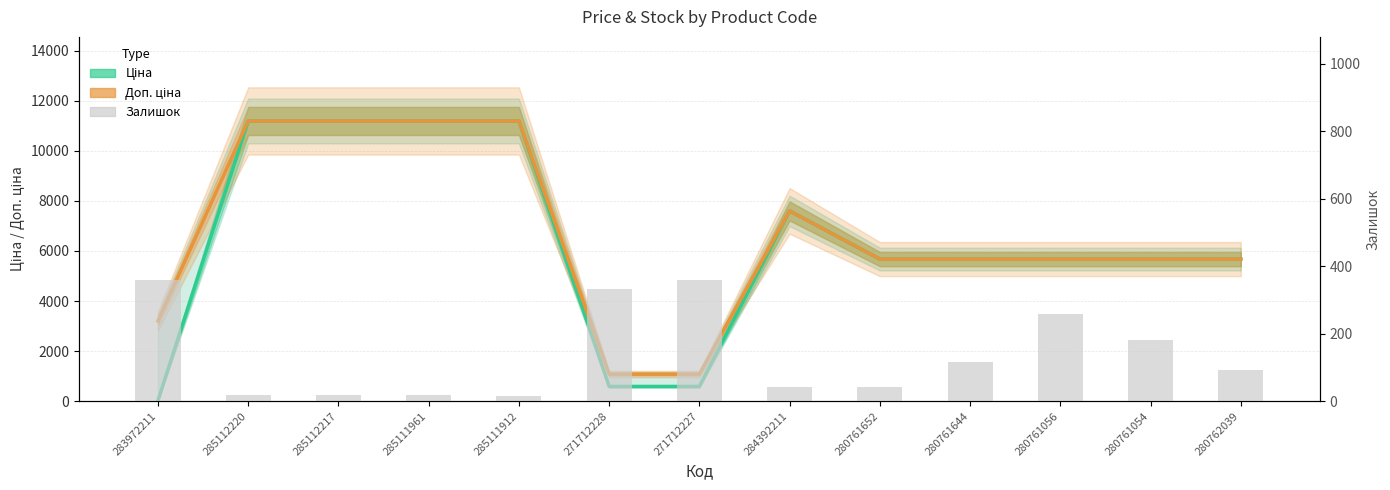

Is the value of Залишок at 285112220 greater than the value of Доп. ціна at 280761652?

No